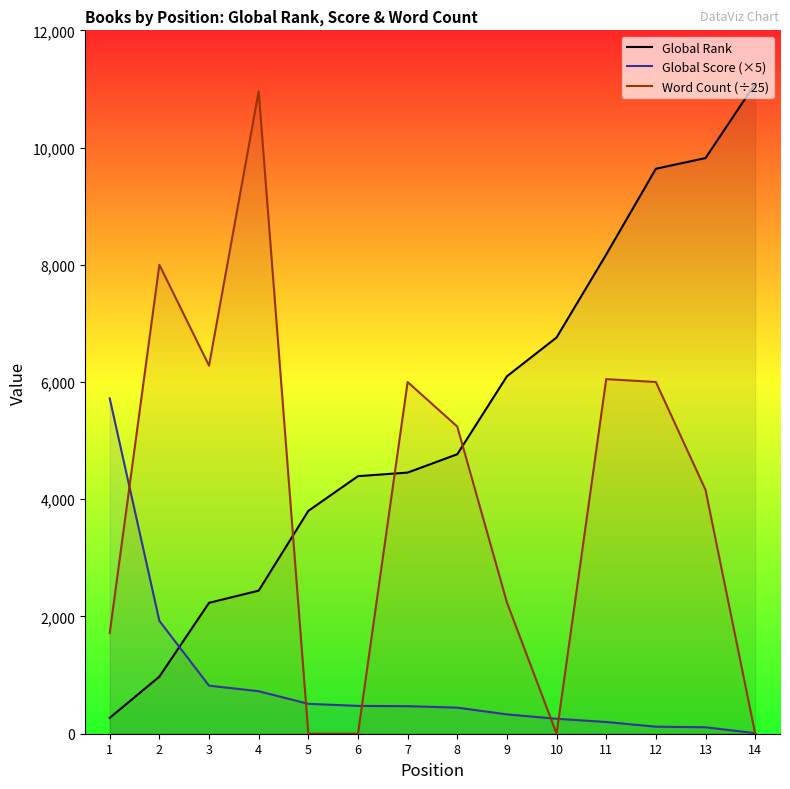

True or false: Global Rank and Global Score (×5) intersect in this chart.

True